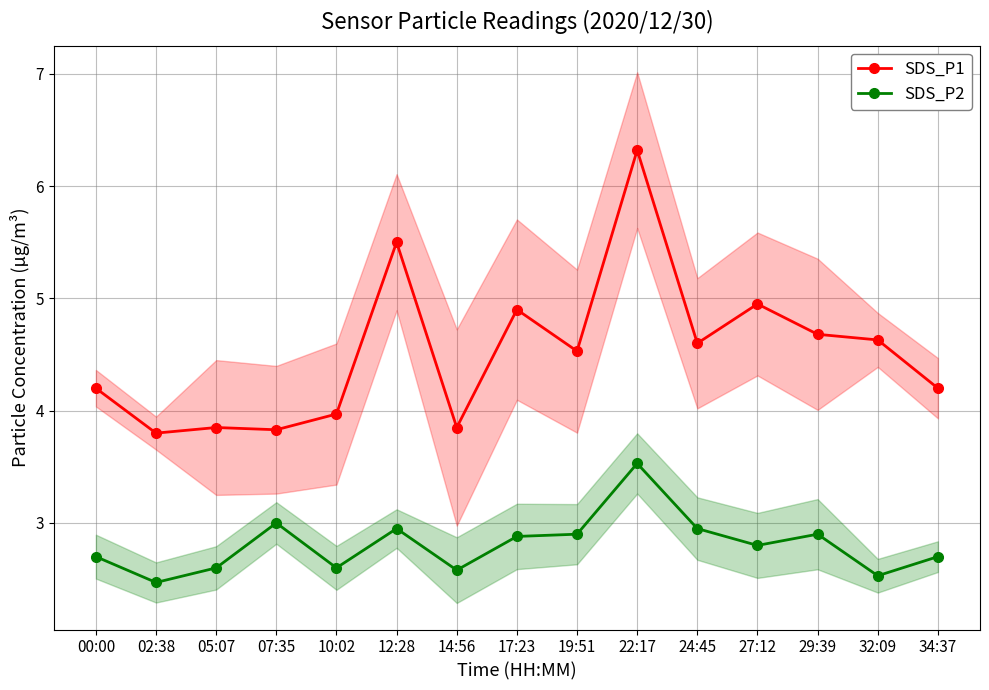

Count the number of data series in this chart.

2